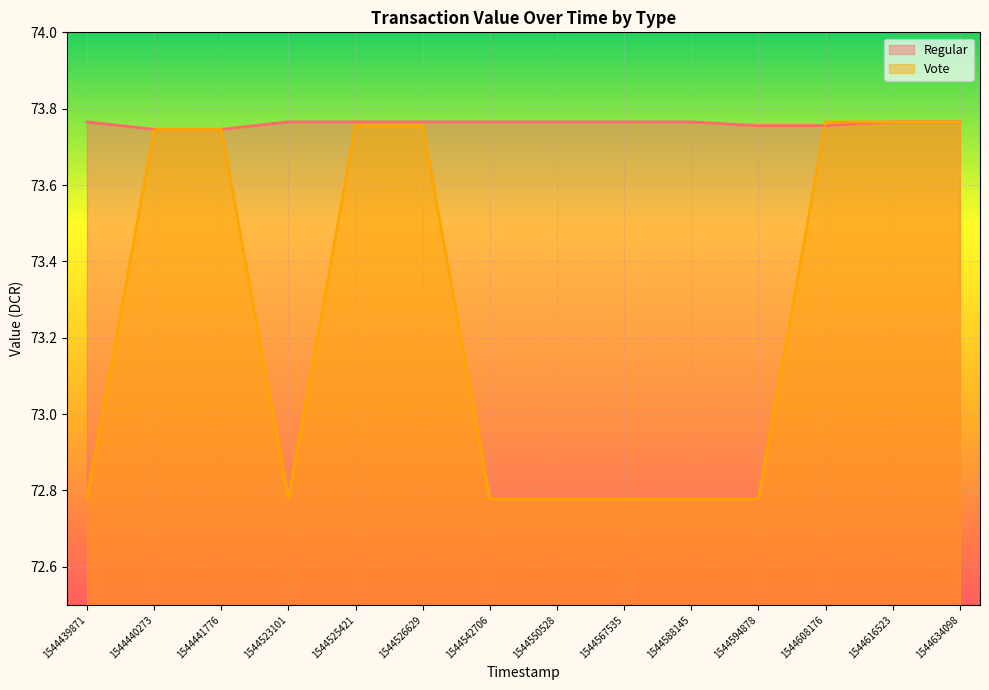

What is the value of the Regular point at the 9th from the left?

73.8